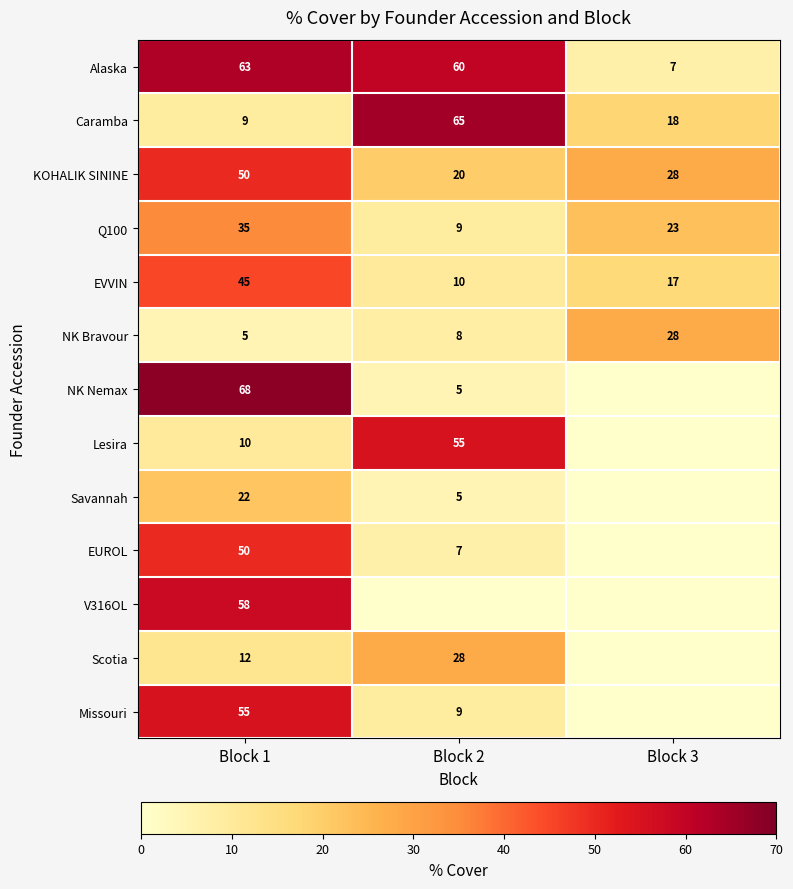

What is the average value of the EVVIN series?

24